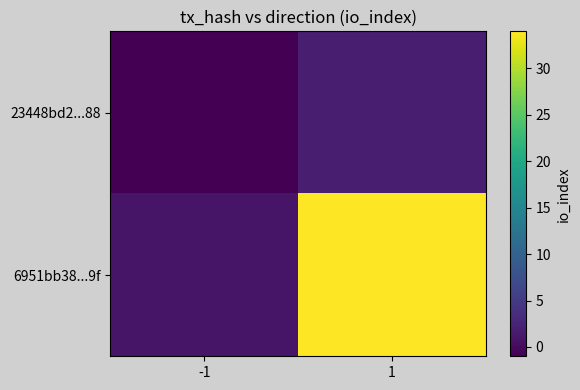

Reading left to right, what are all the values shown in this chart?

23448bd2...88: -1=-1	1=2
6951bb38...9f: -1=1	1=34